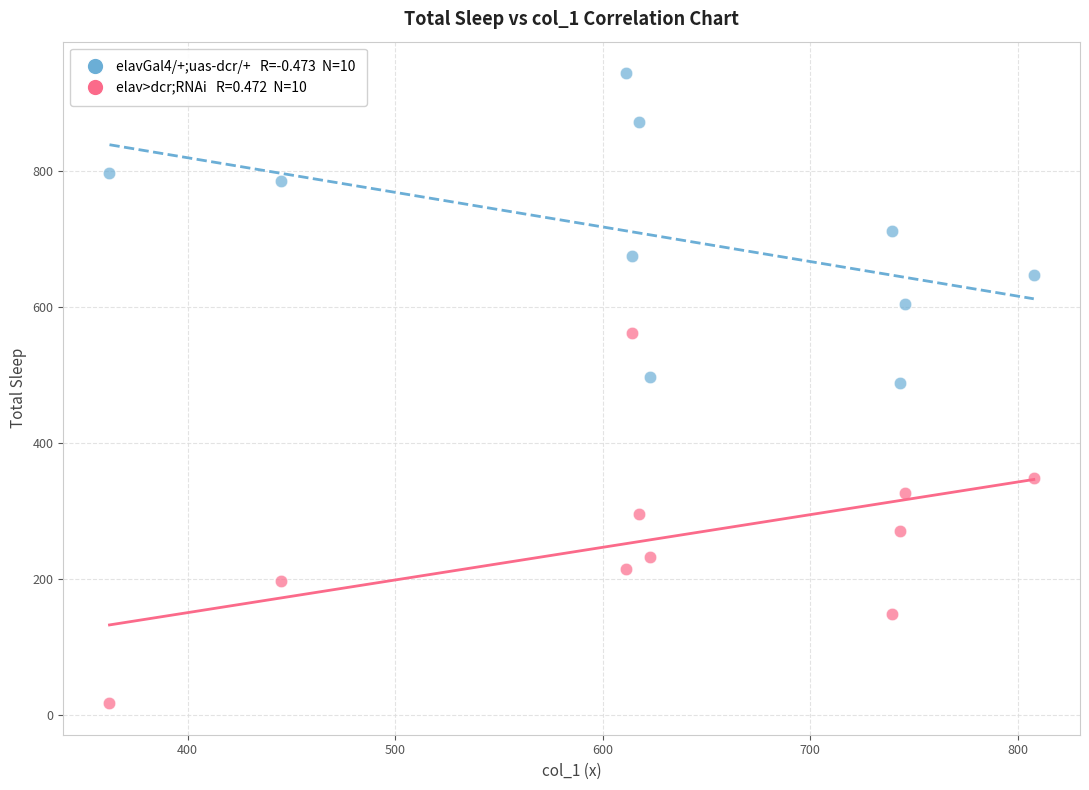

Across all data points, what is the range of Y values (max minus min)?

926.5